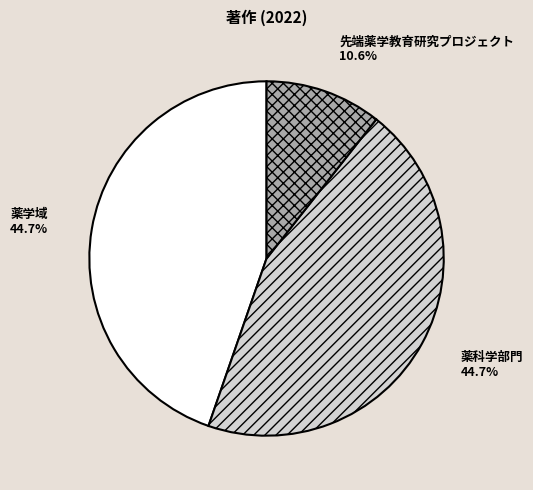

To the nearest percent, what percentage of the pie is 薬学域?

45%